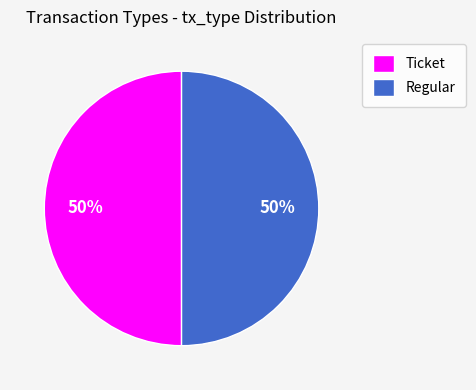

To the nearest percent, what is the combined percentage of Regular and Ticket?

100%